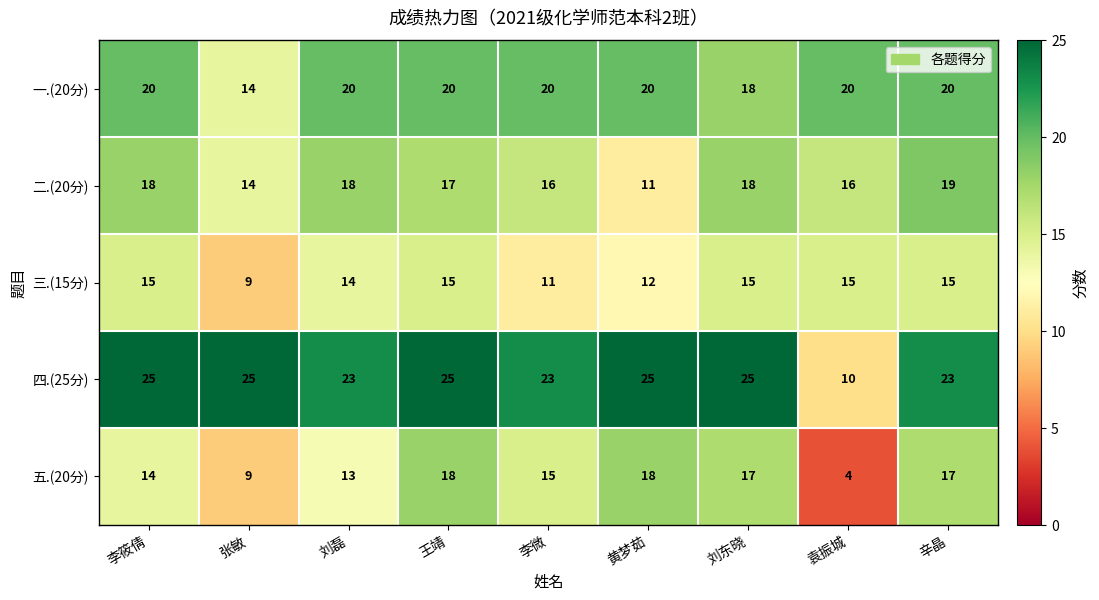

True or false: 一.(20分) has a value of 8 at 李微.

False